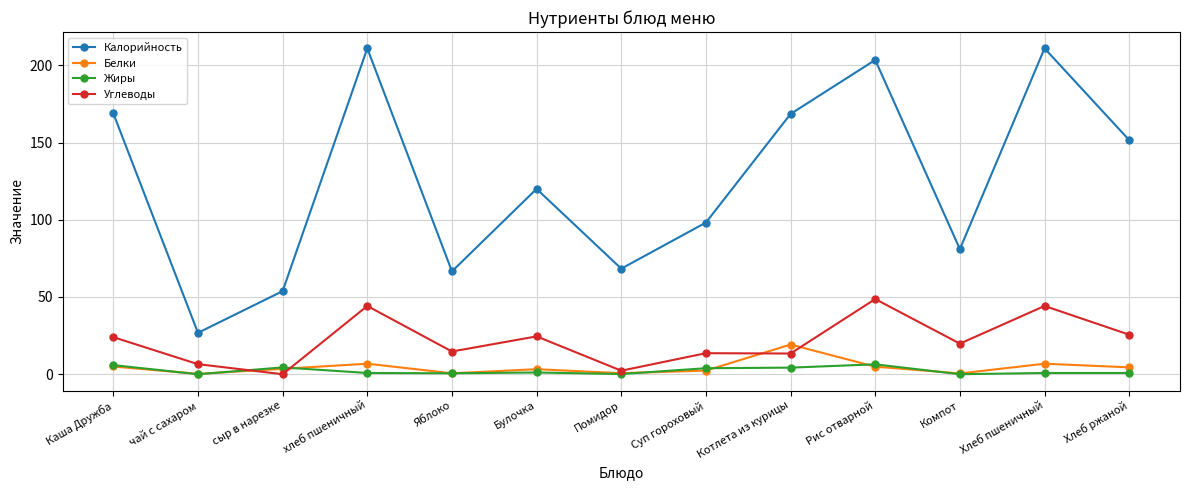

True or false: Калорийность and Жиры intersect in this chart.

False